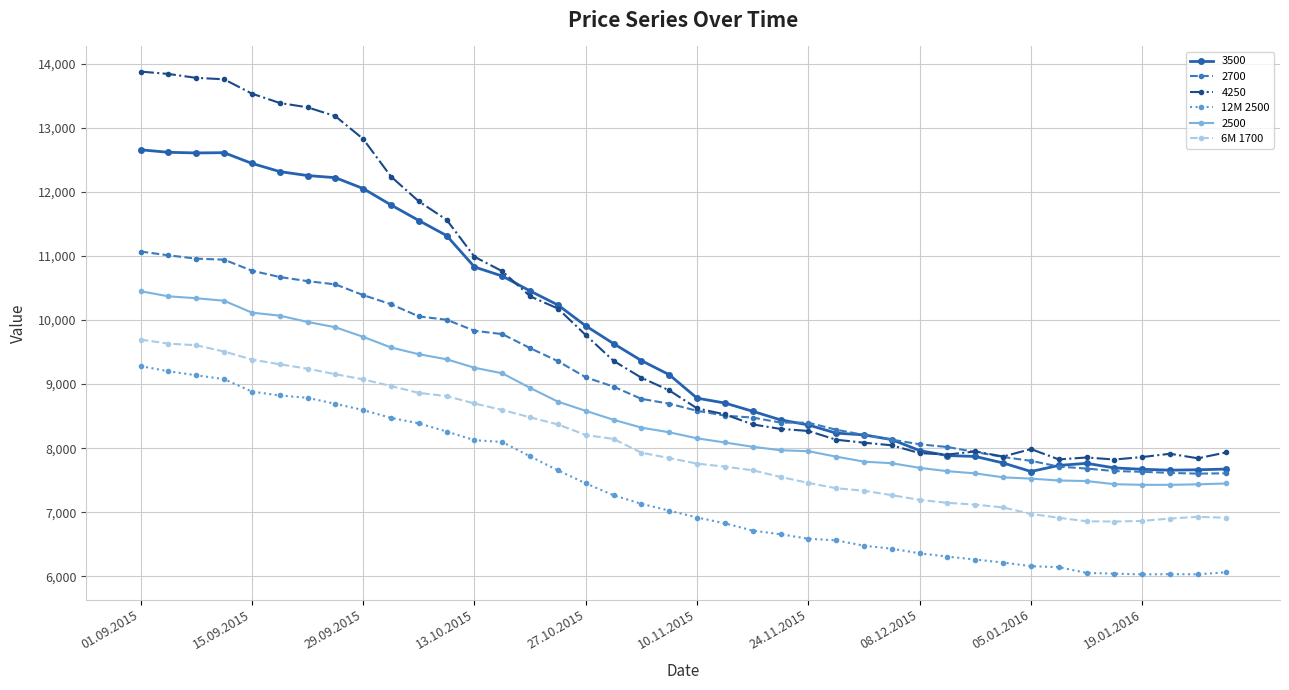

What is the value of the 12M 2500 point at the 6th from the left?

8823